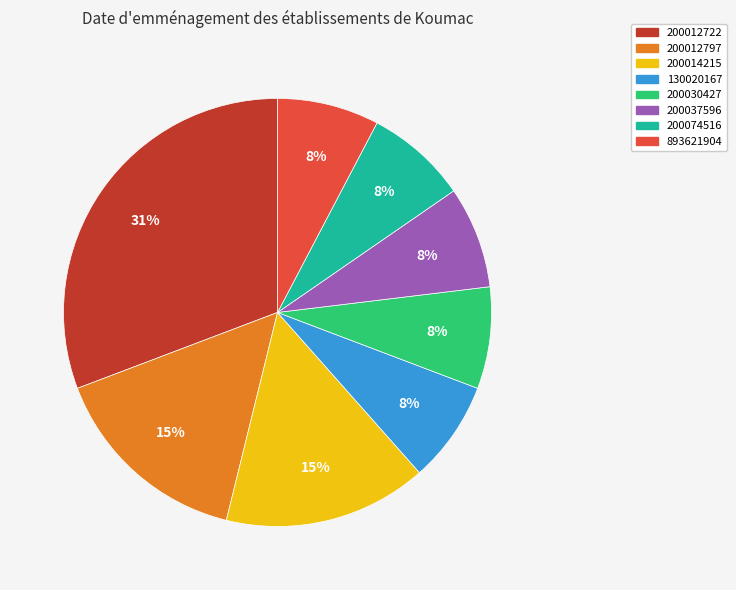

Is the sum of 200012797 and 200074516 greater than half?

No